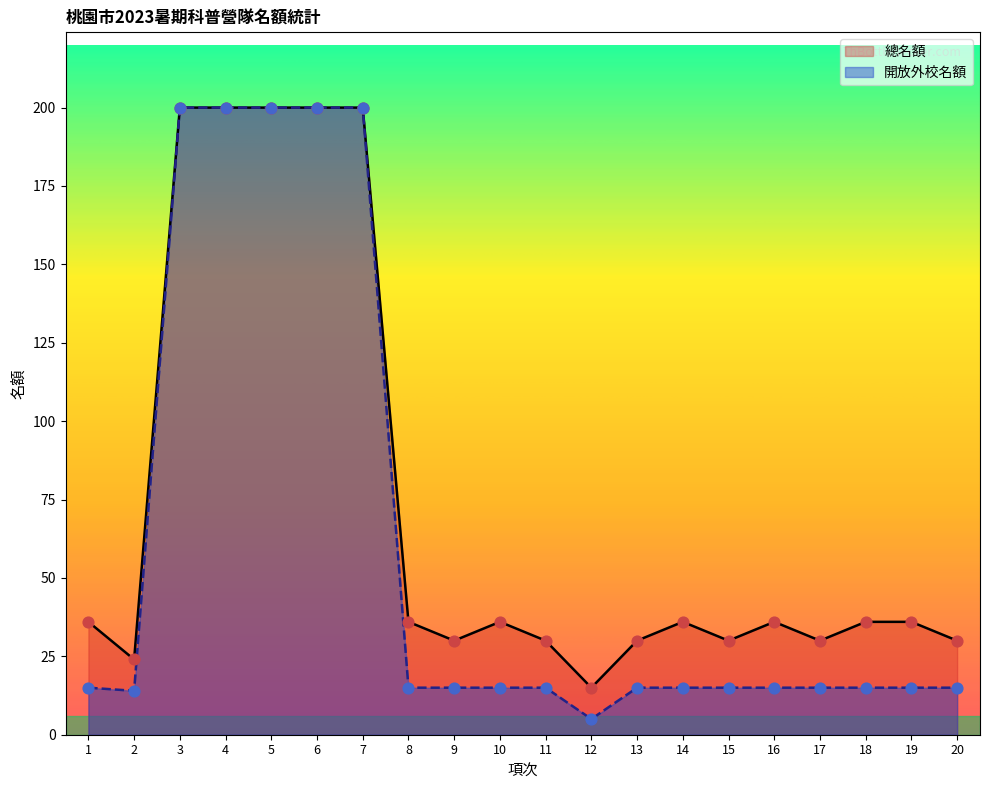

Which series has the largest Y range (max minus min)?

開放外校名額